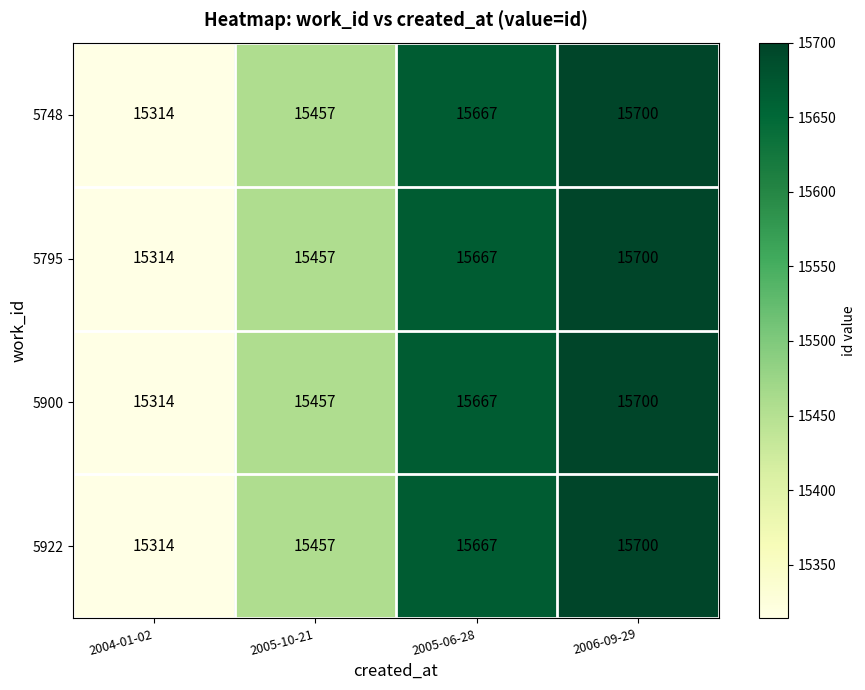

List the labels in order of 5748 value, smallest first.

2004-01-02, 2005-10-21, 2005-06-28, 2006-09-29